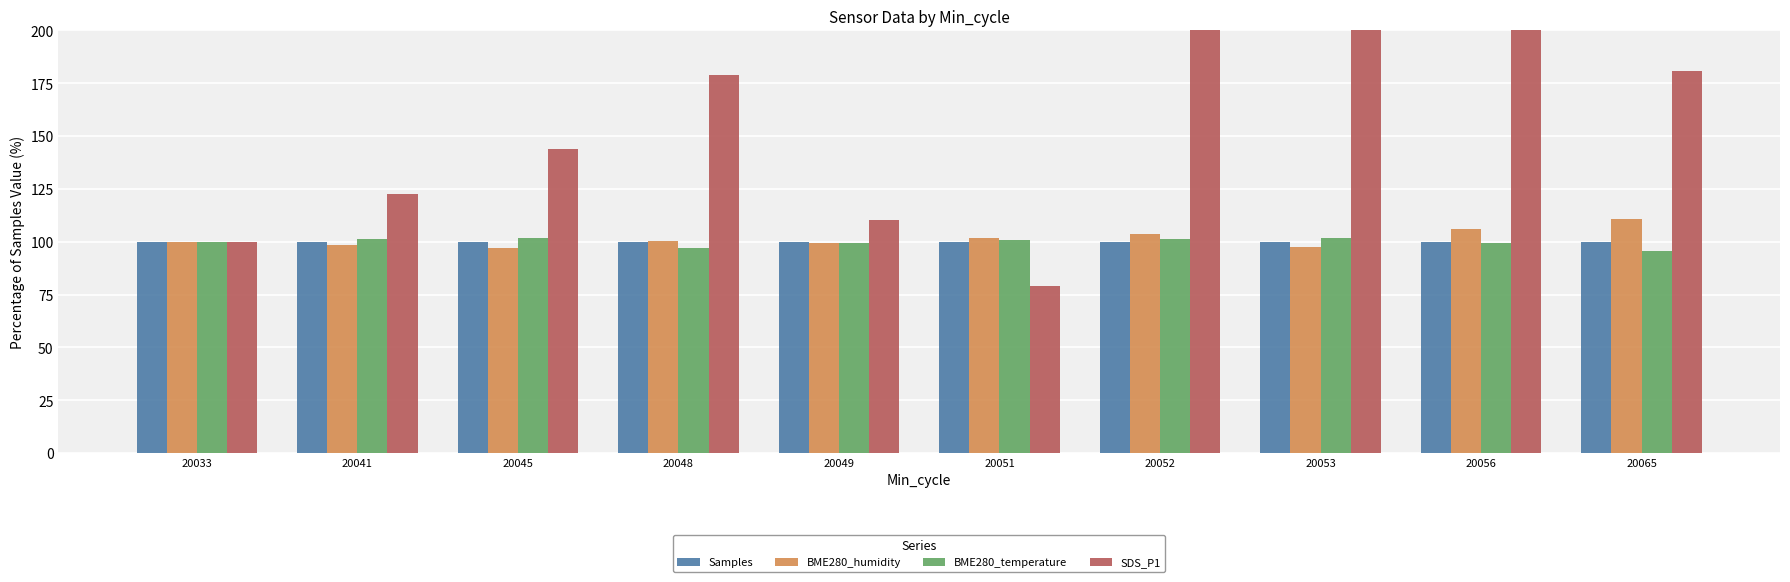

Which series has the largest total across all categories?

SDS_P1